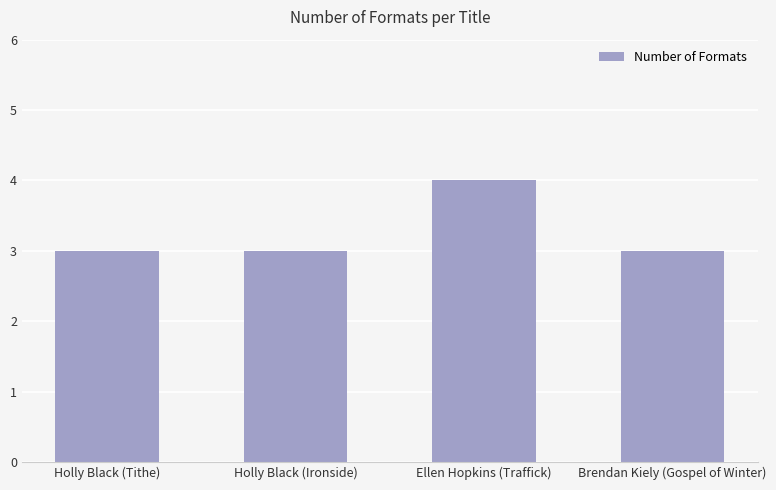

Does the chart contain stacked bars?

No